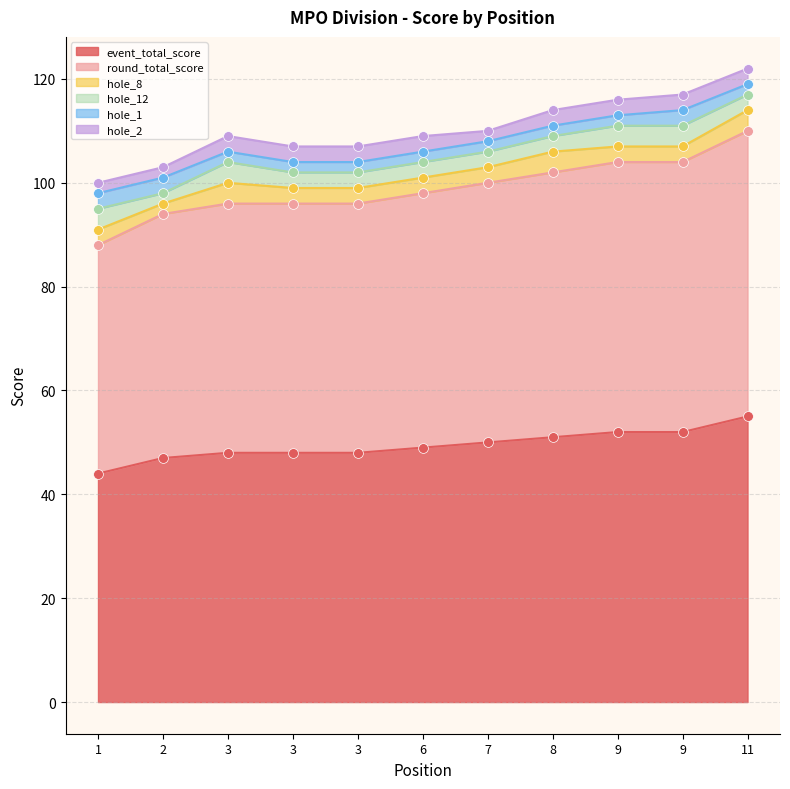

Is the value of hole_8 at 3 greater than the value of event_total_score at 3?

No